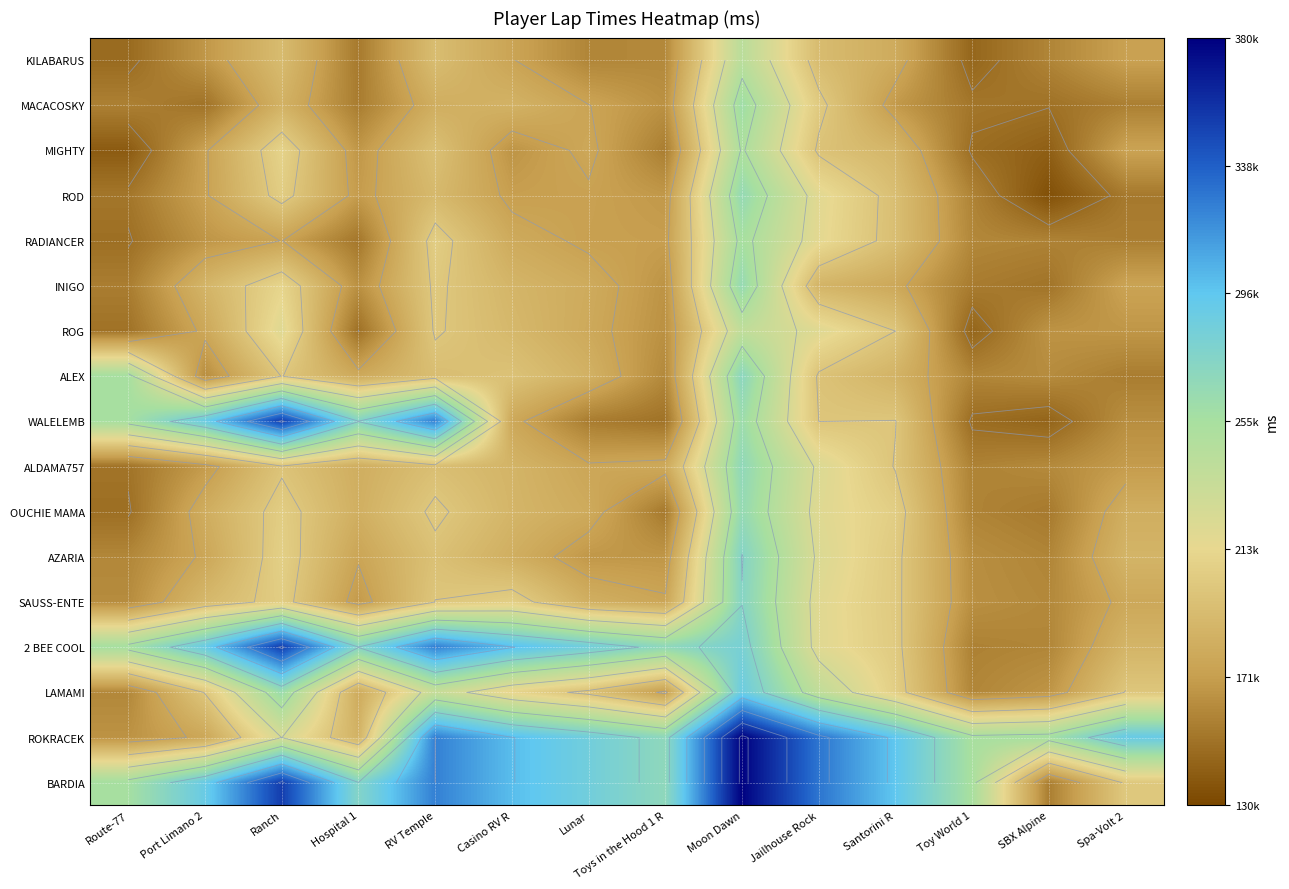

The value of AZARIA at Route-77 is 270547. True or false?

False